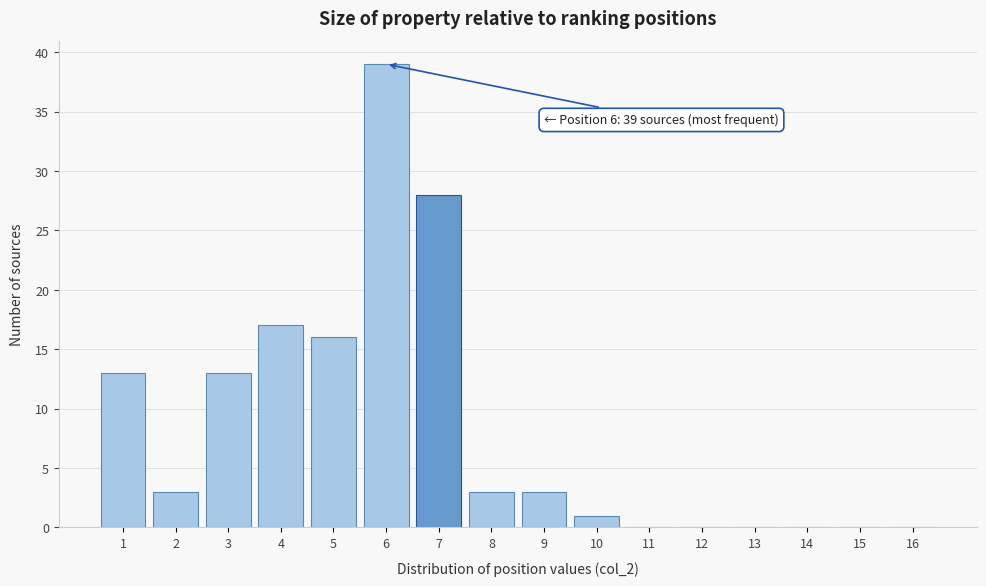

Over which range of the x-axis is the bar tallest?

5.5 to 6.5